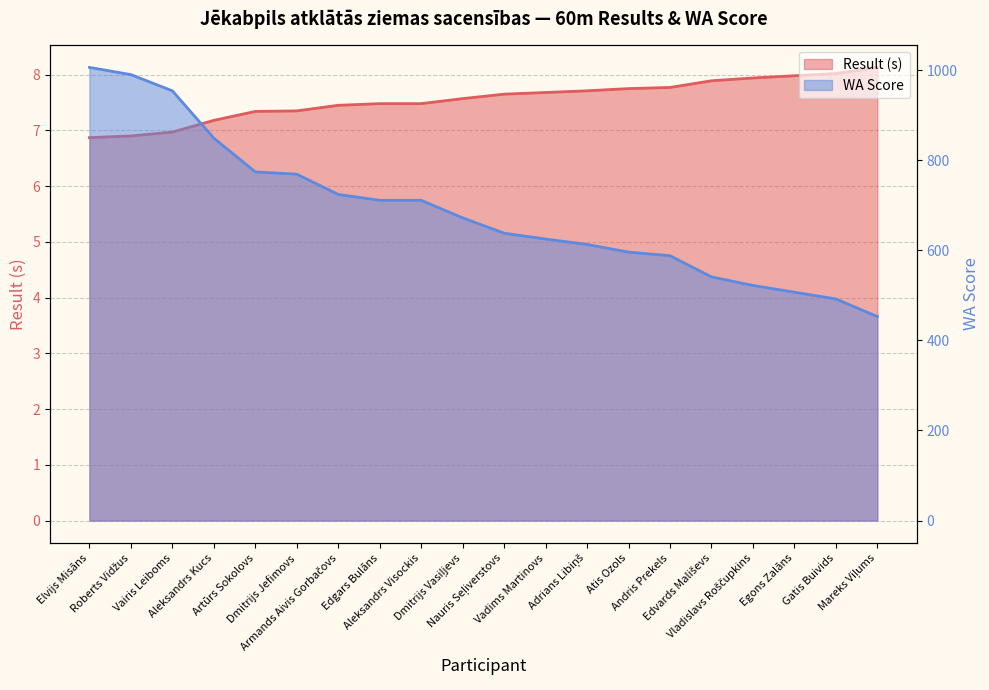

What is the difference between the highest and lowest values at Nauris Seļiverstovs?

630.4